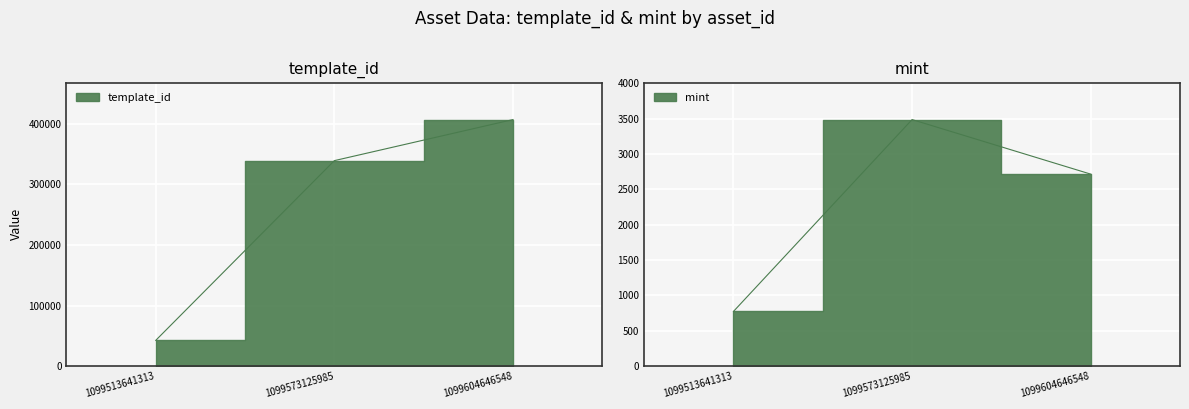

Which series has the widest spread of values?

template_id